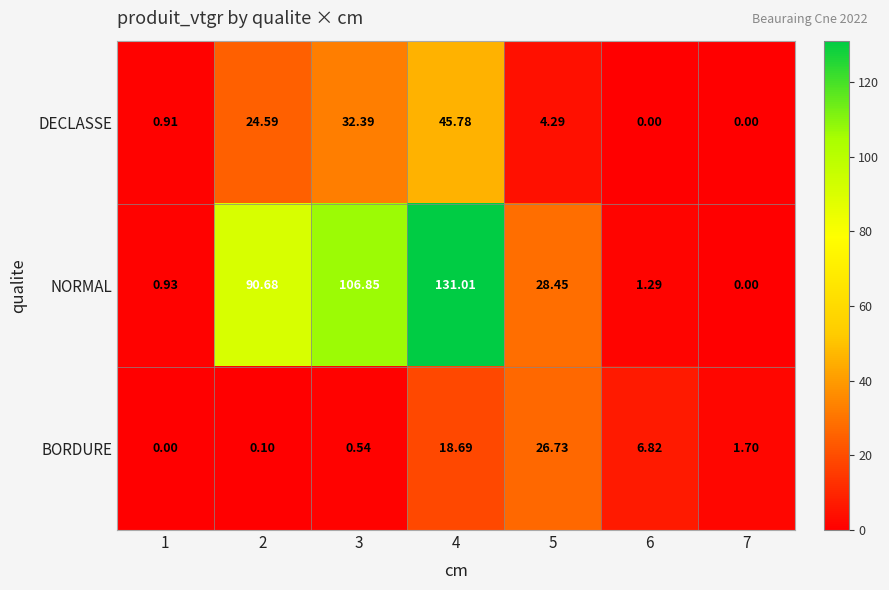

List the series in order of their overall mean, highest first.

NORMAL, DECLASSE, BORDURE